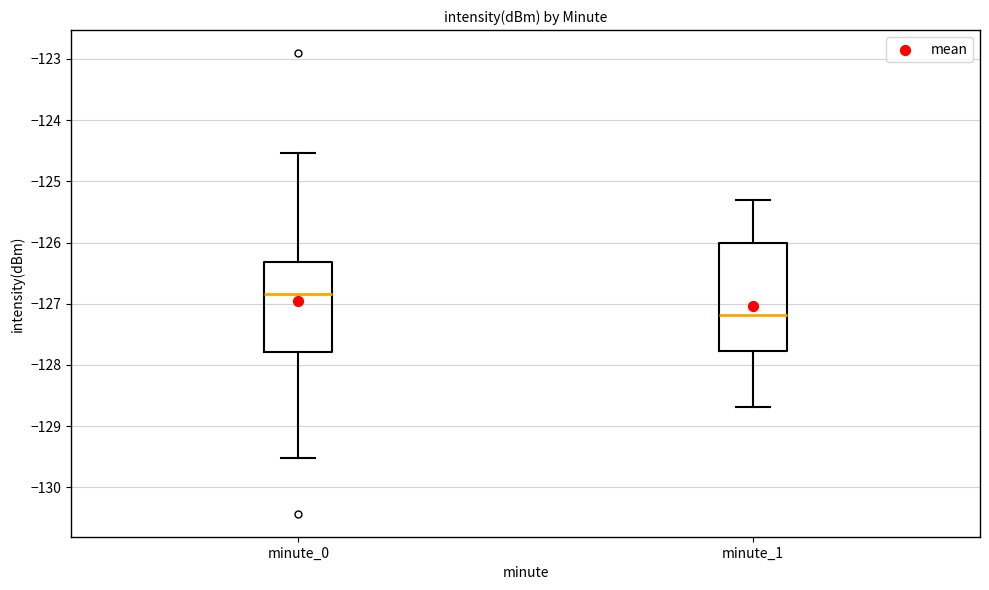

Which box is the tallest, from its lower edge to its upper edge?

minute_1